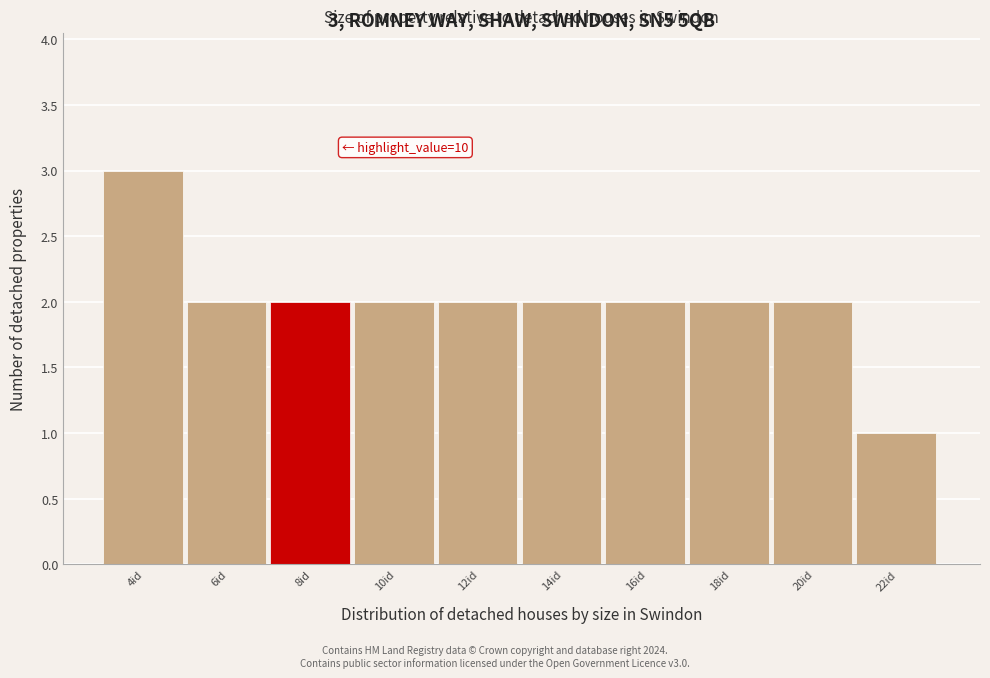

Reading left to right, what are all the values shown in this chart?

3	2	2	2	2	2	2	2	2	1